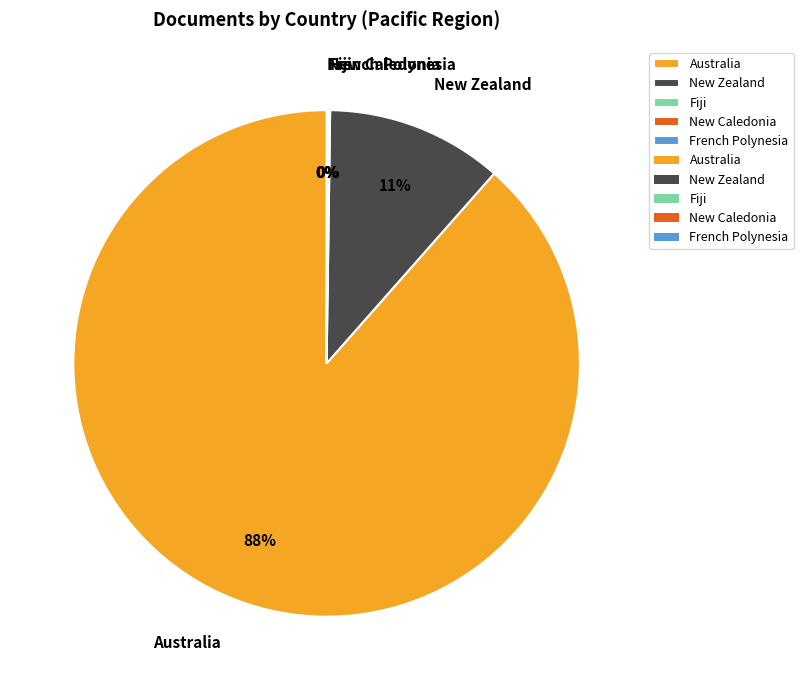

What is the majority slice?

Australia